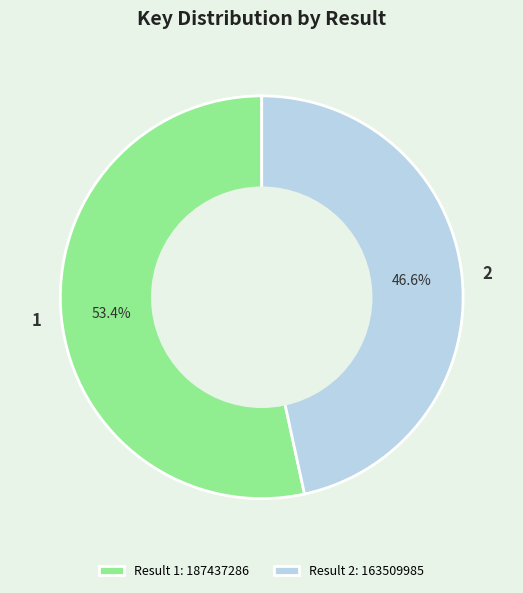

To the nearest percent, what is the difference between the largest and smallest slice percentages?

7%